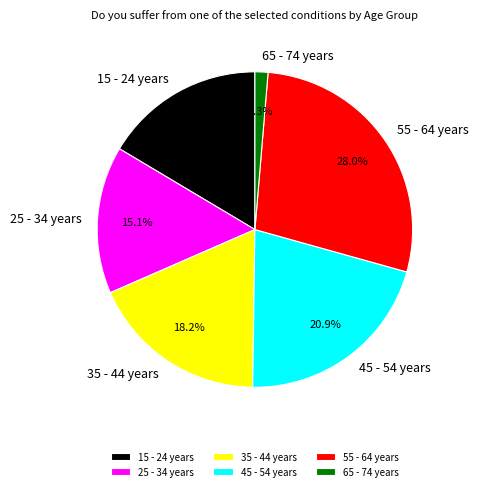

Between 35 - 44 years and 25 - 34 years, which is larger?

35 - 44 years